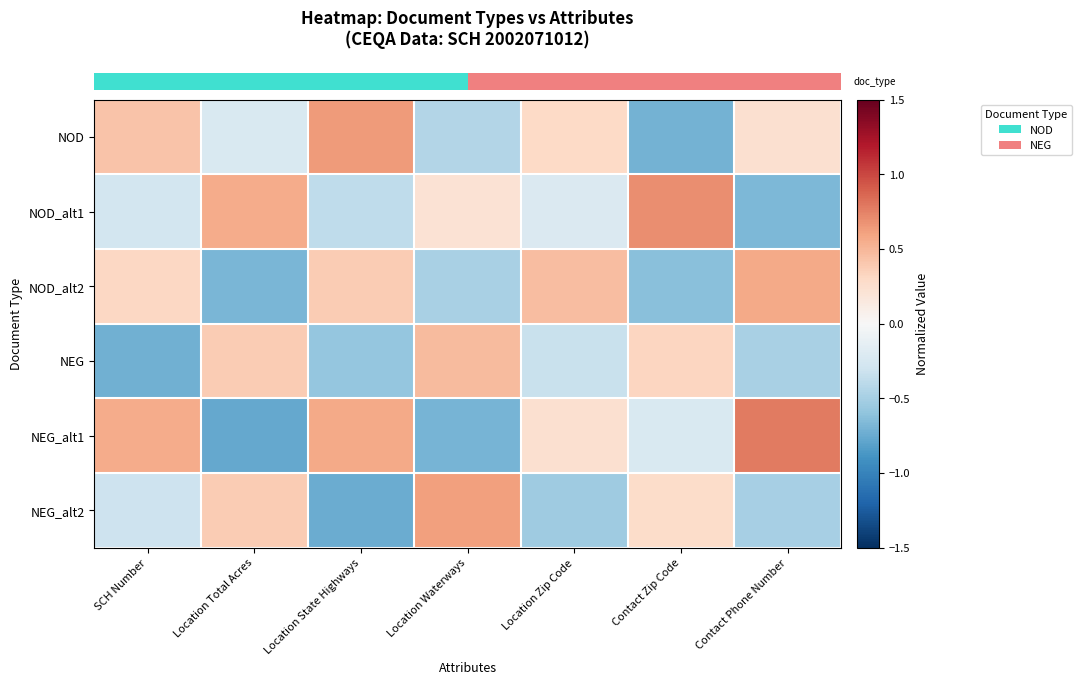

At how many categories does at least one series exceed 0?

7